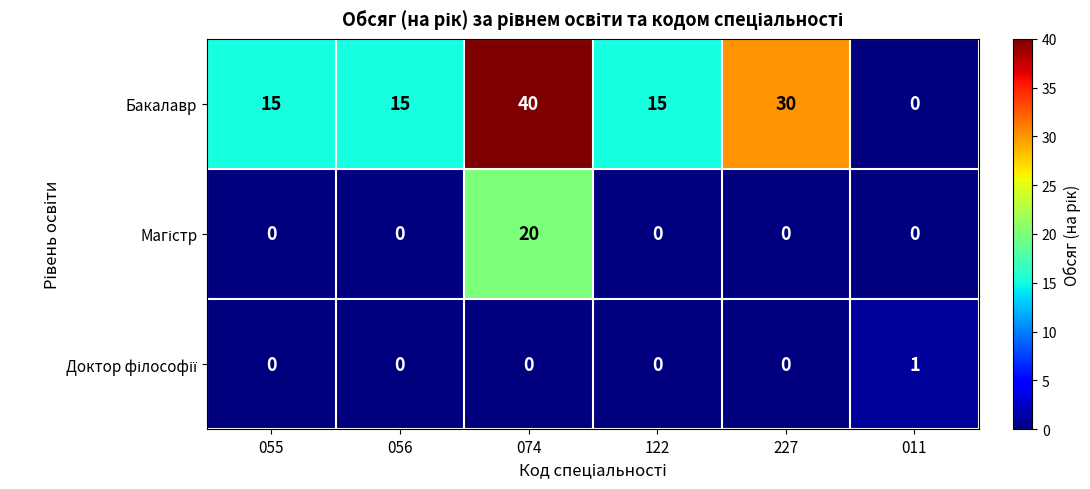

What is the difference between the maximum and second lowest values in the Бакалавр series?

25